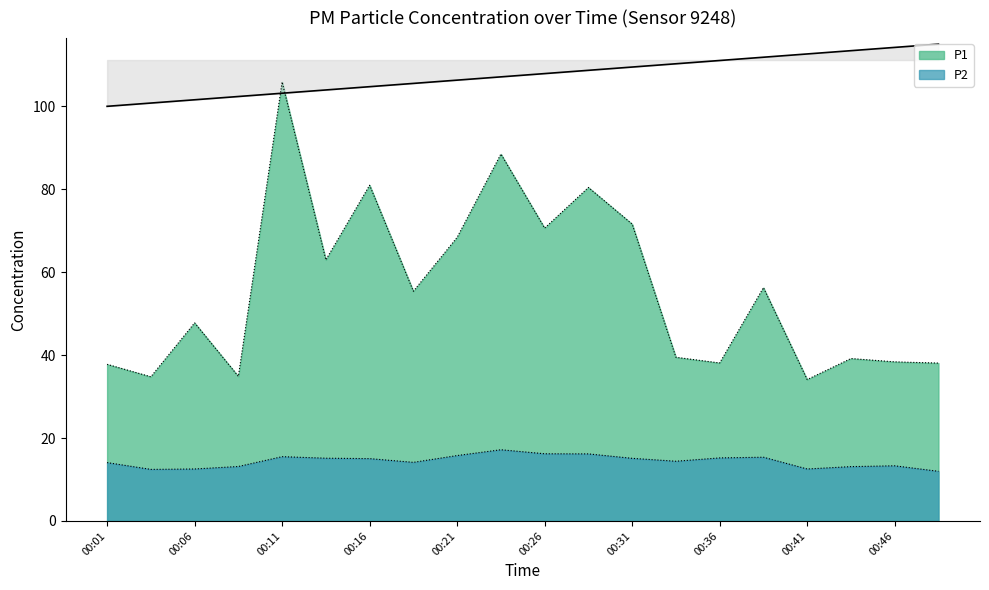

True or false: P1 and P2 cross at least once.

False